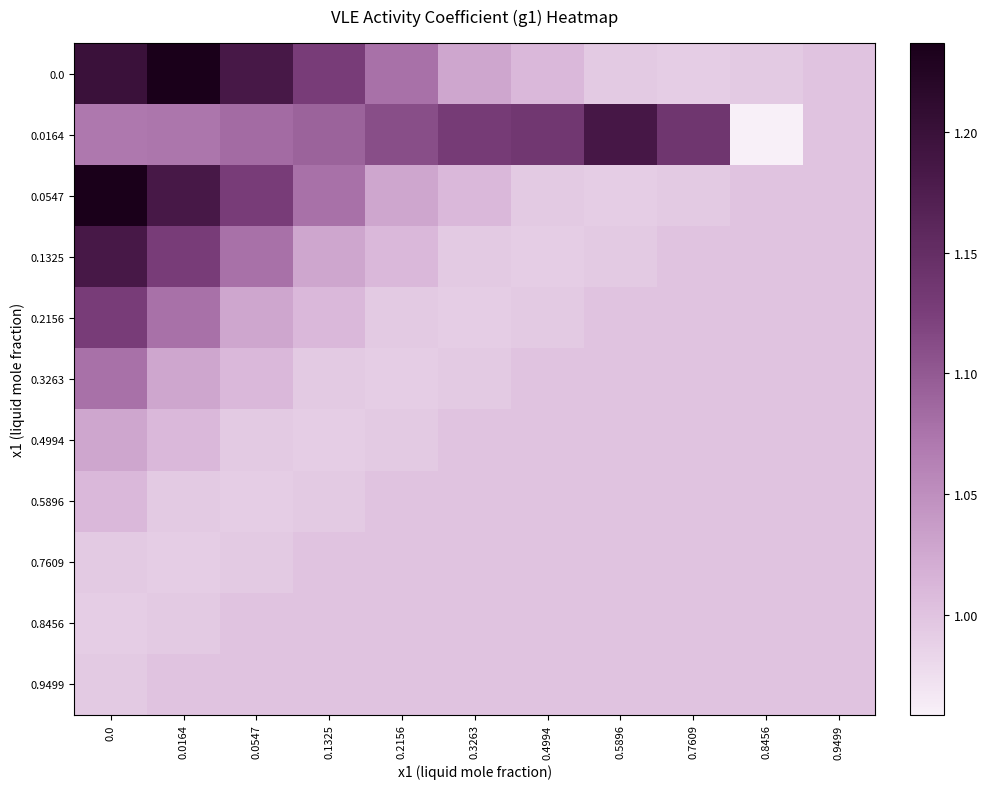

The value of 0.3263 at 0.8456 is 1.0. True or false?

True